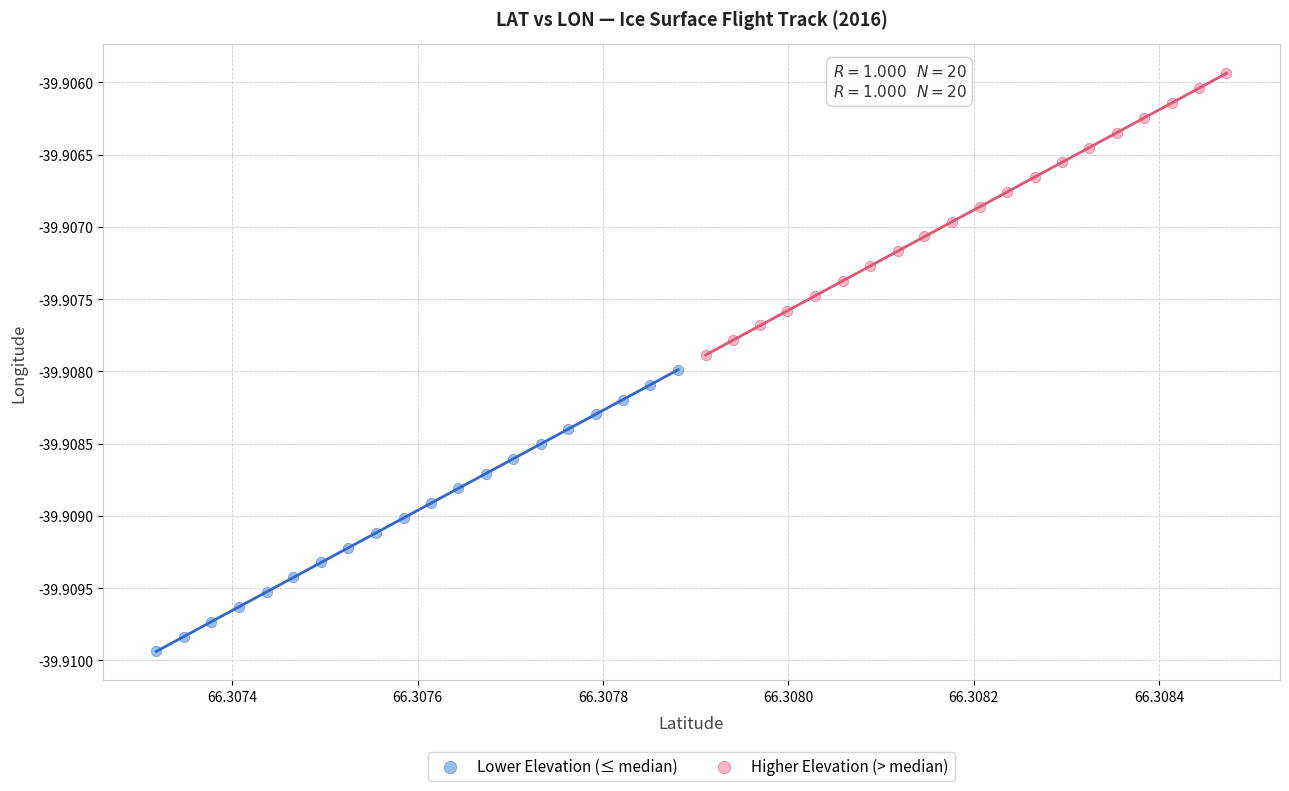

Which series has the widest spread of Y values?

Higher Elevation (> median)